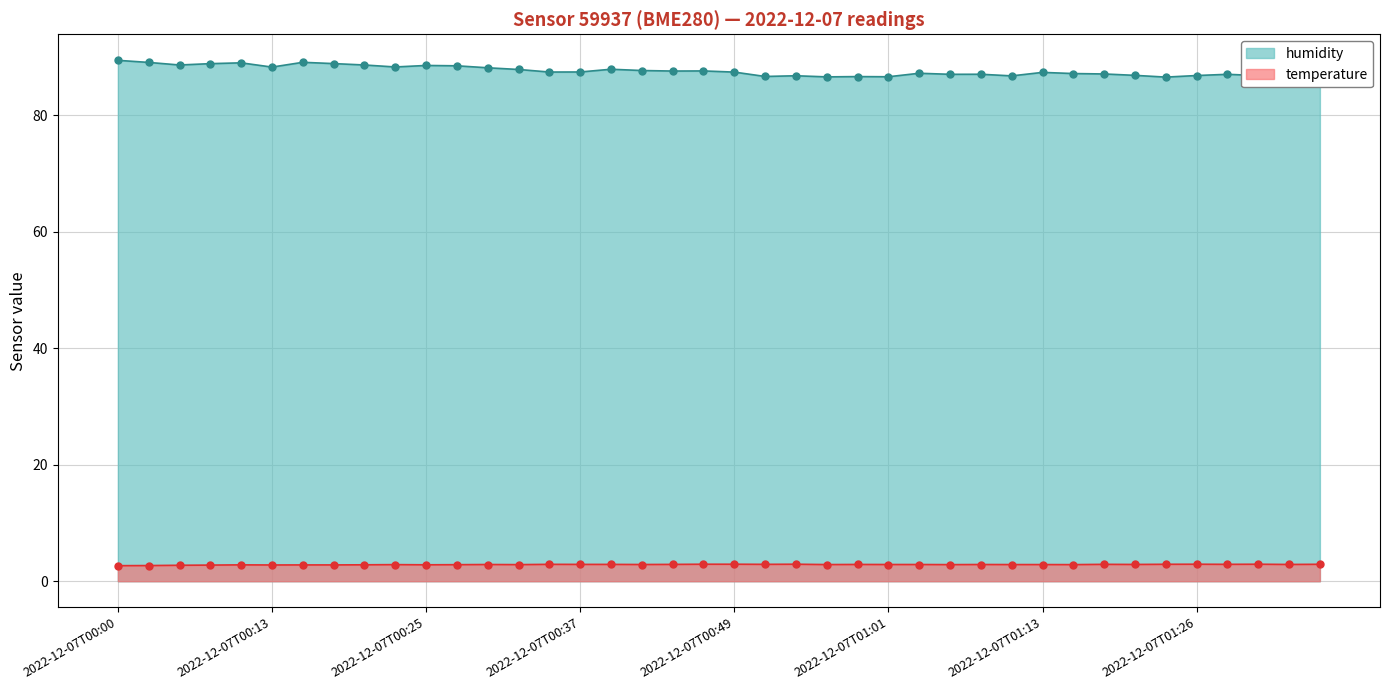

True or false: humidity has a value of 87.0 at 2022-12-07T01:08.

True